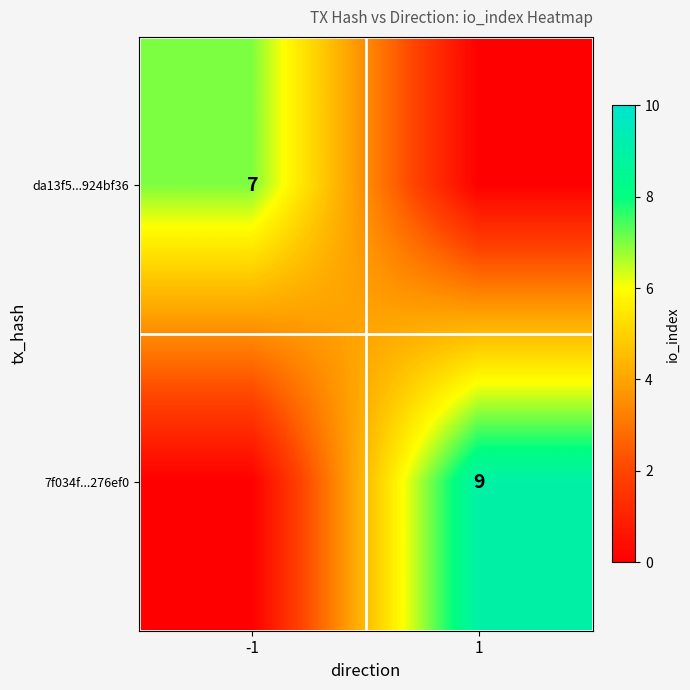

Is it true that 7f034f...276ef0 equals 3 at 1?

False